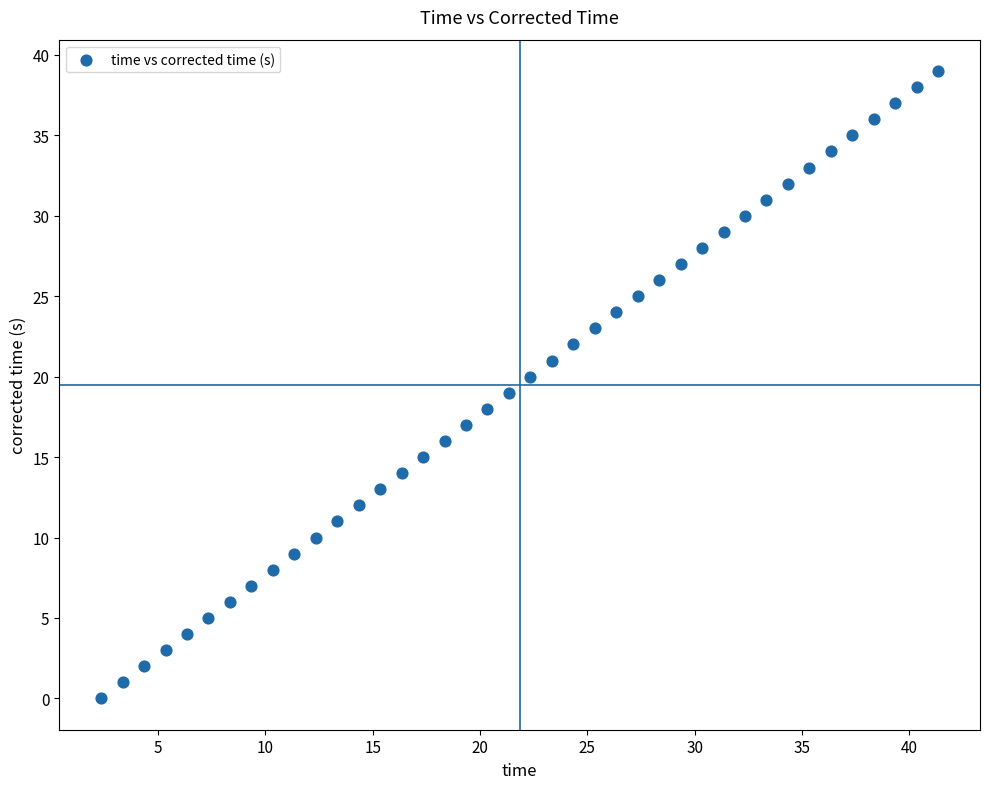

What is the range of Y values (max minus min)?

39